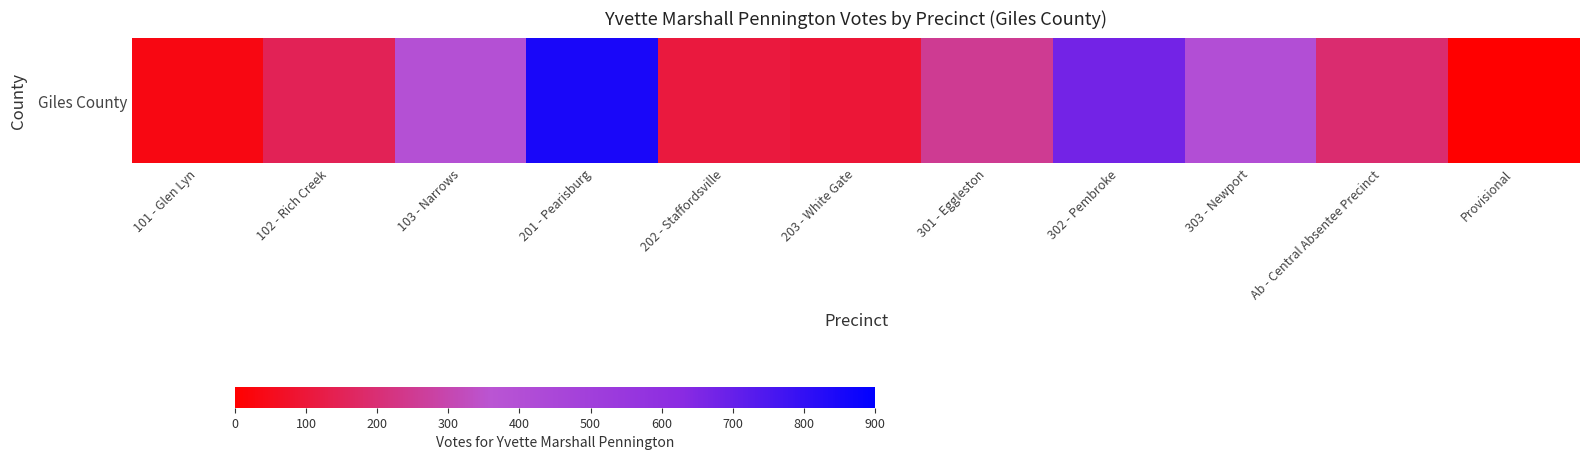

Reading left to right, transcribe all the data shown in this chart.

32	148	387	850	108	97	253	672	402	192	0